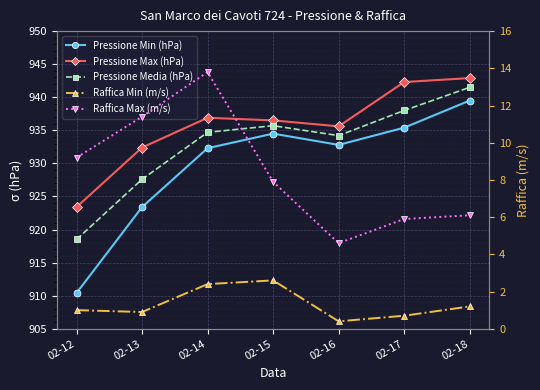

Count the number of categories in the chart.

7